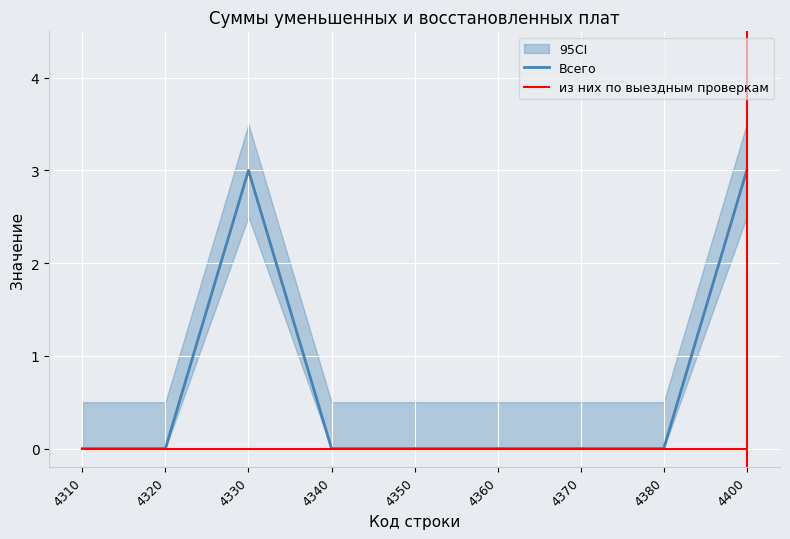

Between 4370 and 4350, which is larger?

4370